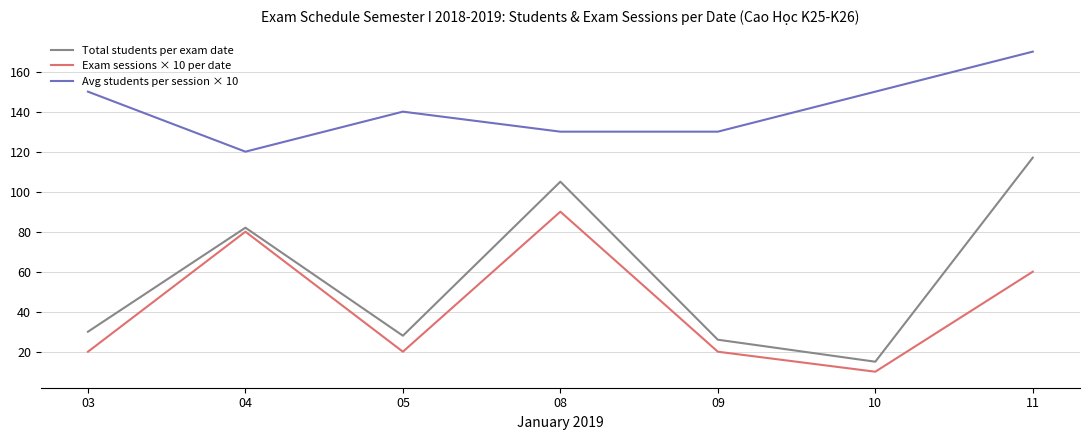

Which series changed the most between 05 and 09?

Avg students per session × 10